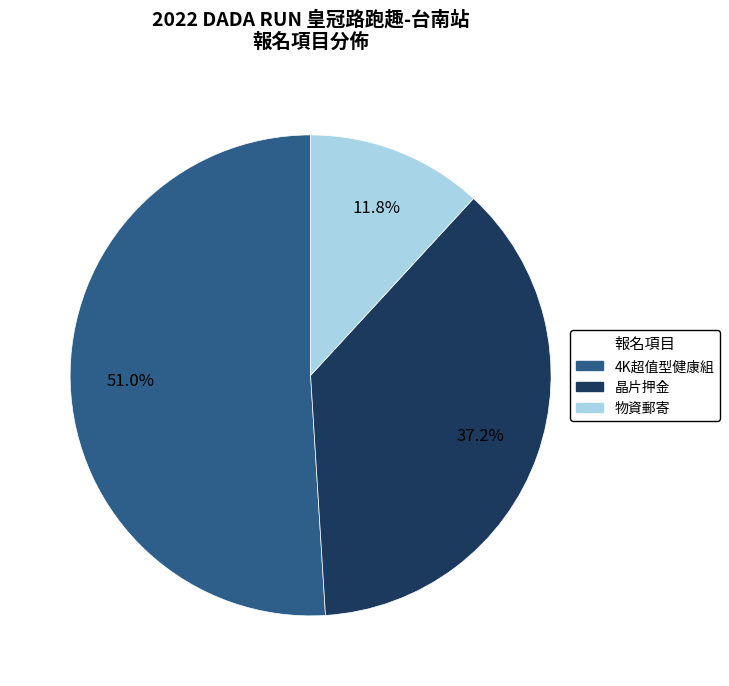

Is there any slice that represents more than half of the pie?

Yes